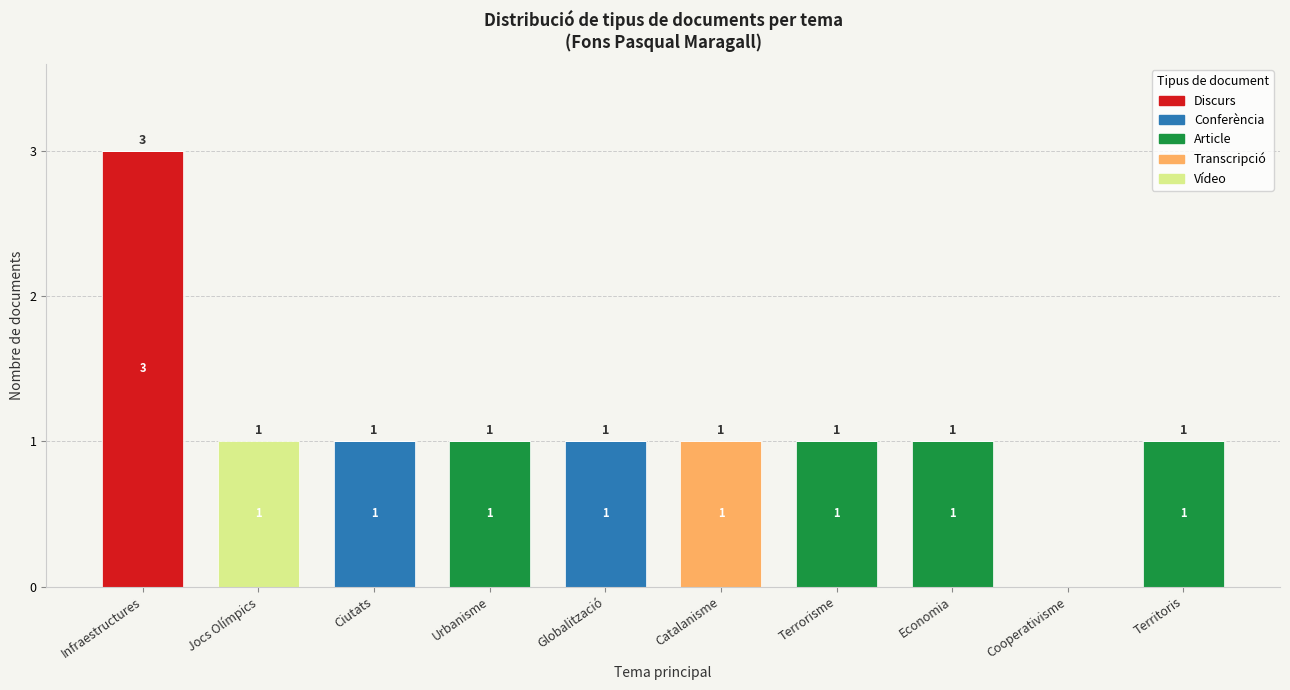

What is the total value across all series at Infraestructures?

3